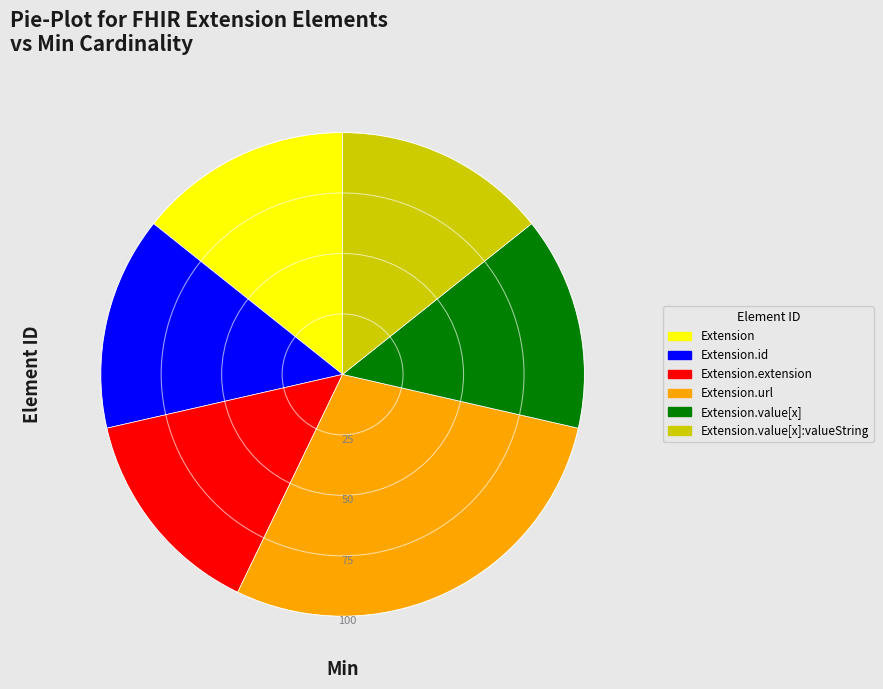

The Extension.value[x]:valueString slice represents 27% of the pie. True or false?

False